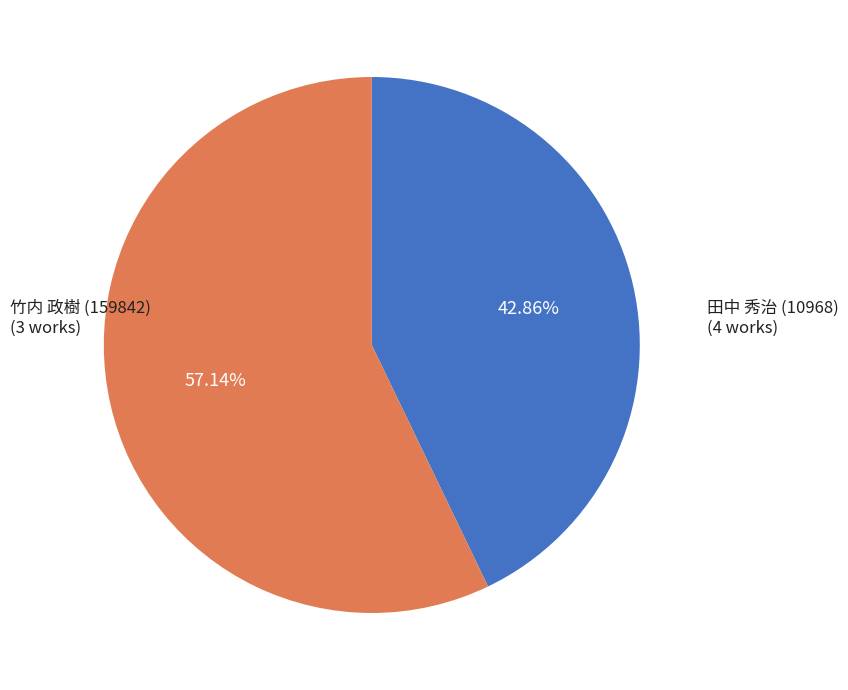

What is the largest slice in the pie chart?

田中 秀治 (10968)